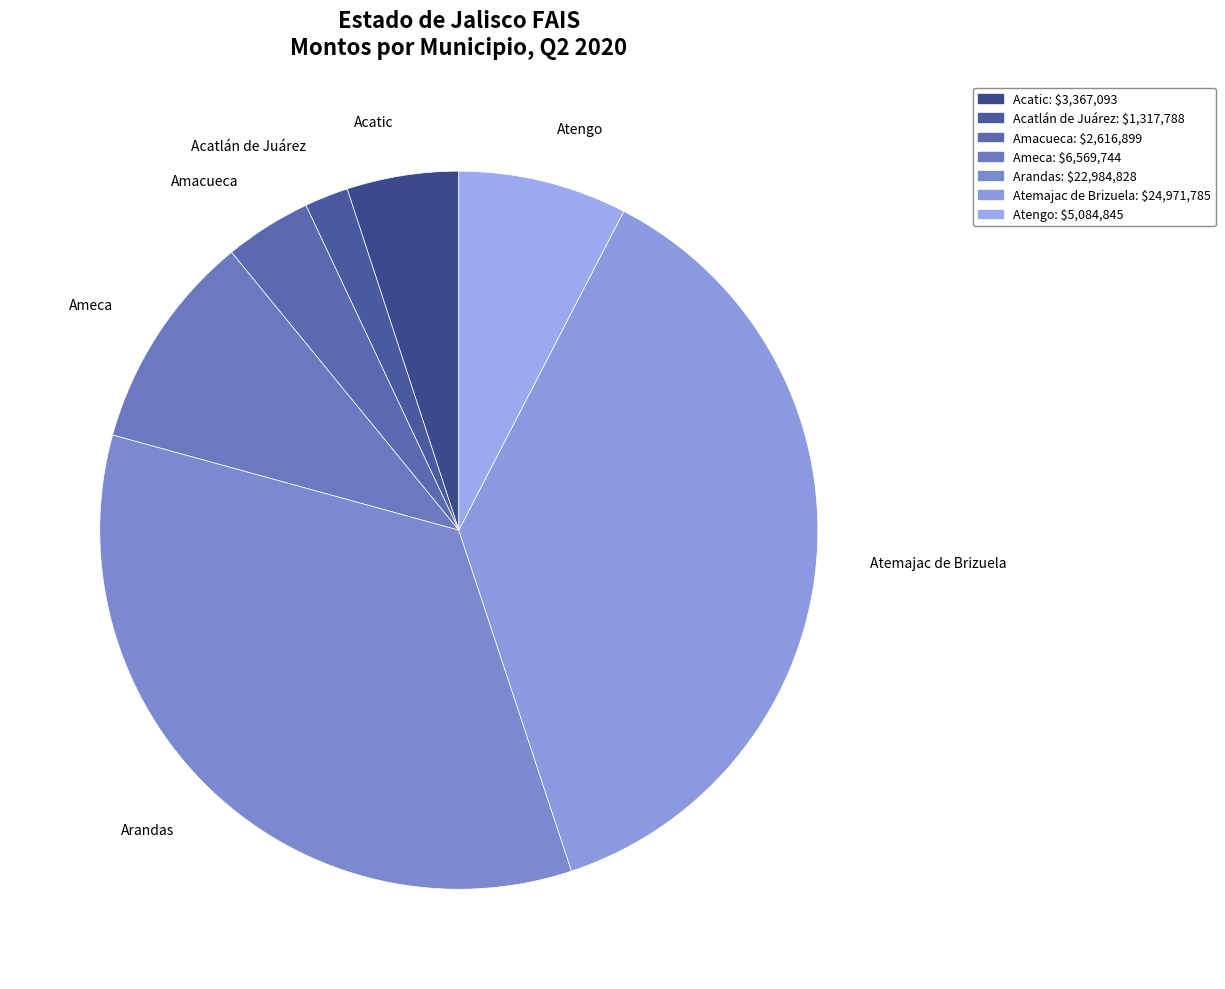

Rank the categories by value from highest to lowest.

Atemajac de Brizuela, Arandas, Ameca, Atengo, Acatic, Amacueca, Acatlán de Juárez